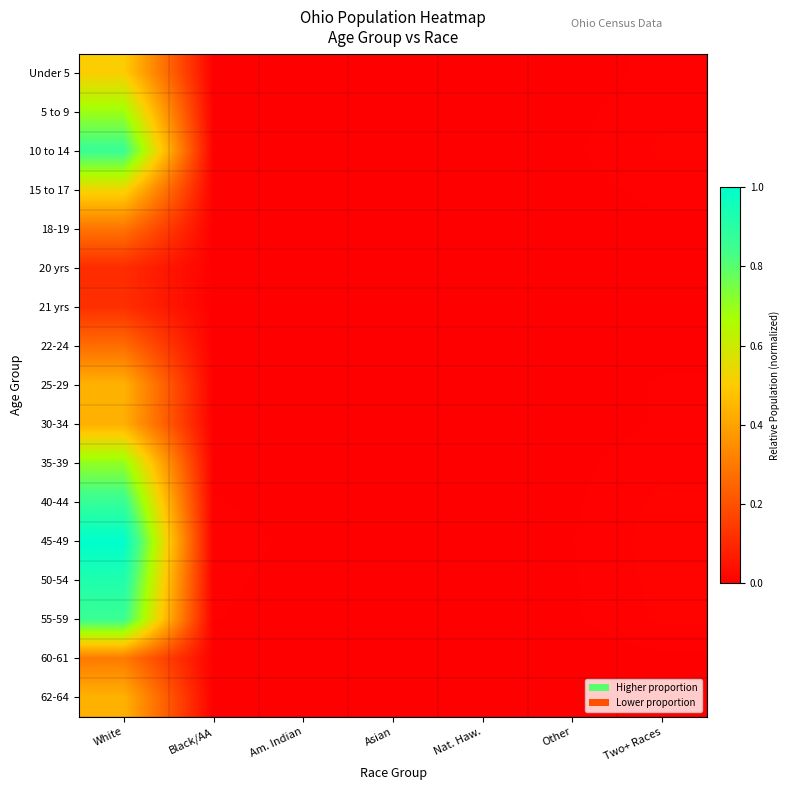

Which series has the largest range (max minus min)?

45-49